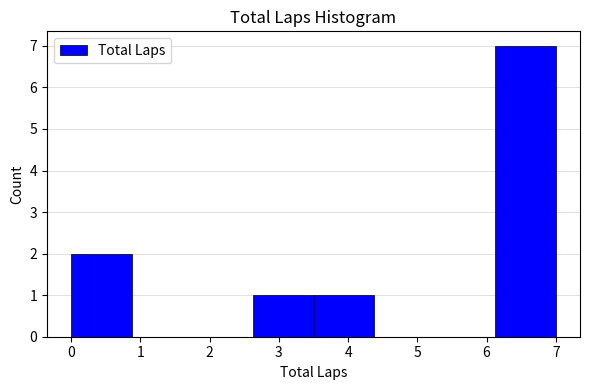

What is the height of the bar covering 2.6 to 3.5 on the x-axis? Neither the bar edges nor the heights are printed on the chart, so give them approximately, as read against the axes.

1